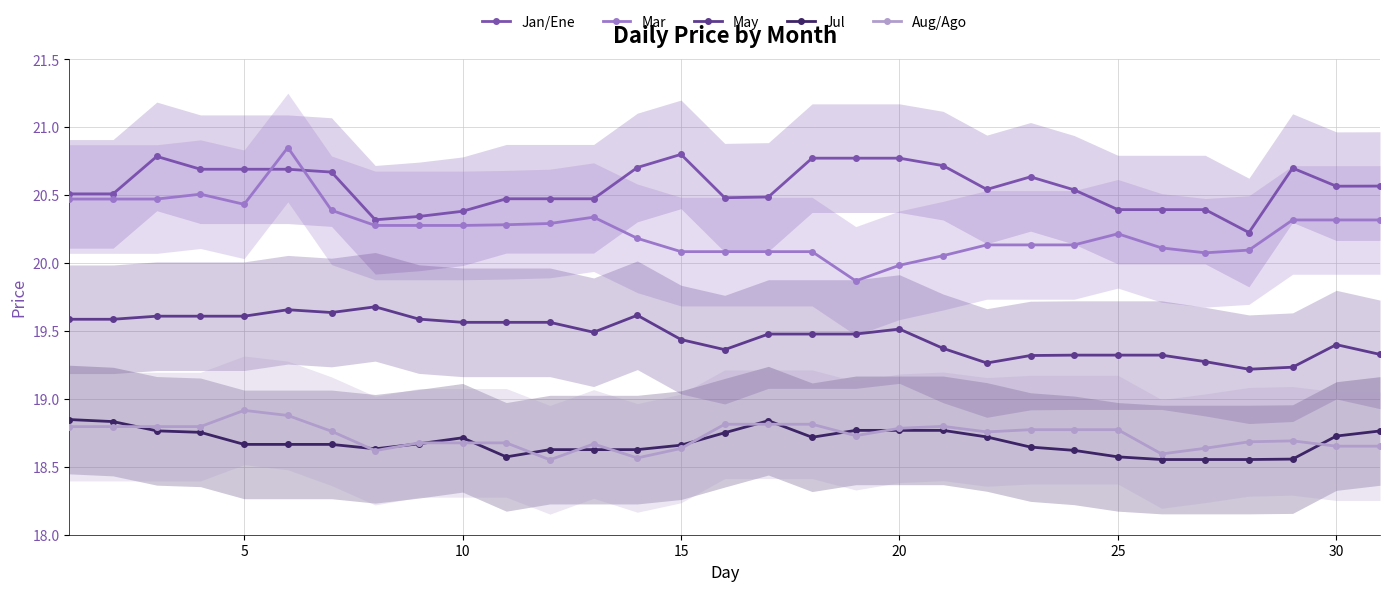

The Jan/Ene series shows 34.8 at 10. True or false?

False